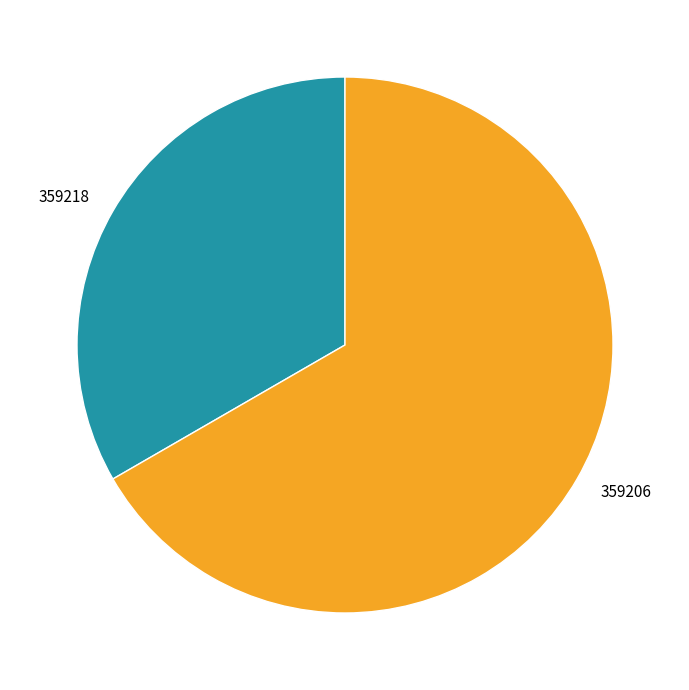

Is there a majority slice in this chart?

Yes